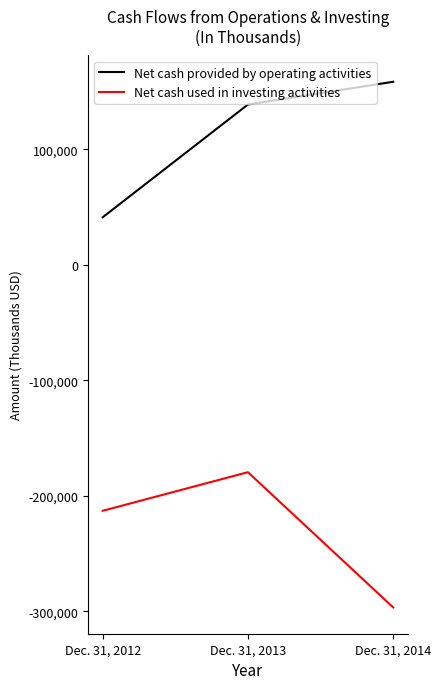

What is the spread (max minus min) of values at Dec. 31, 2013?

318242